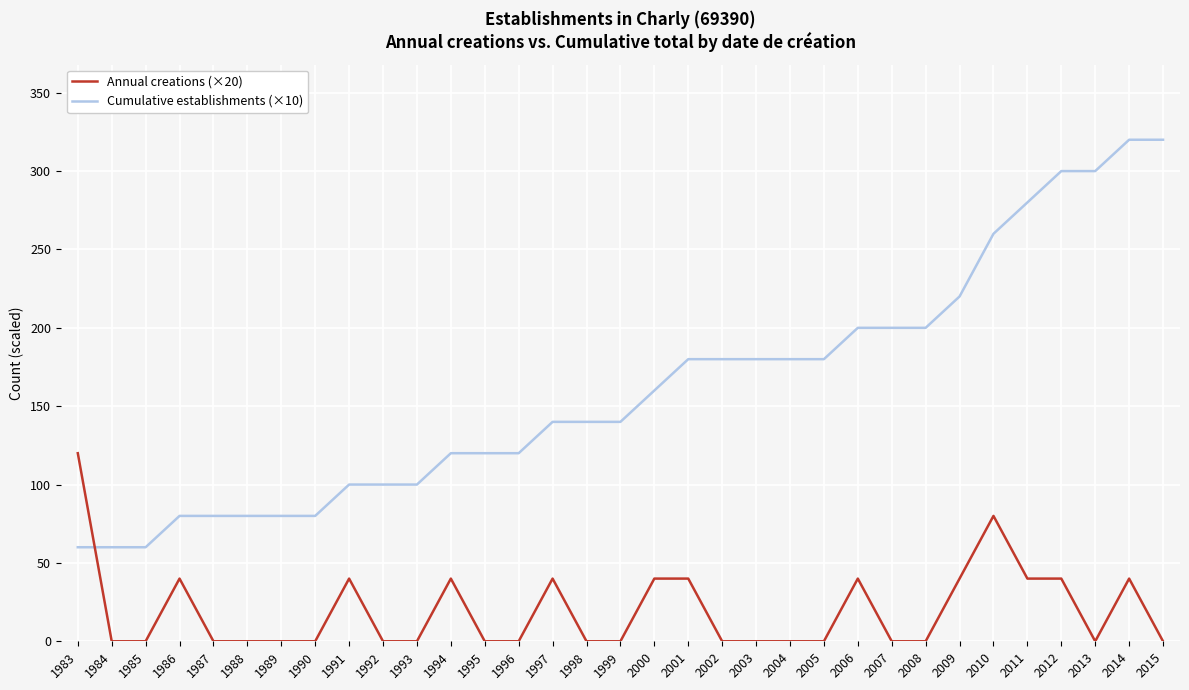

What is the average value of the Annual creations (×20) series?

19